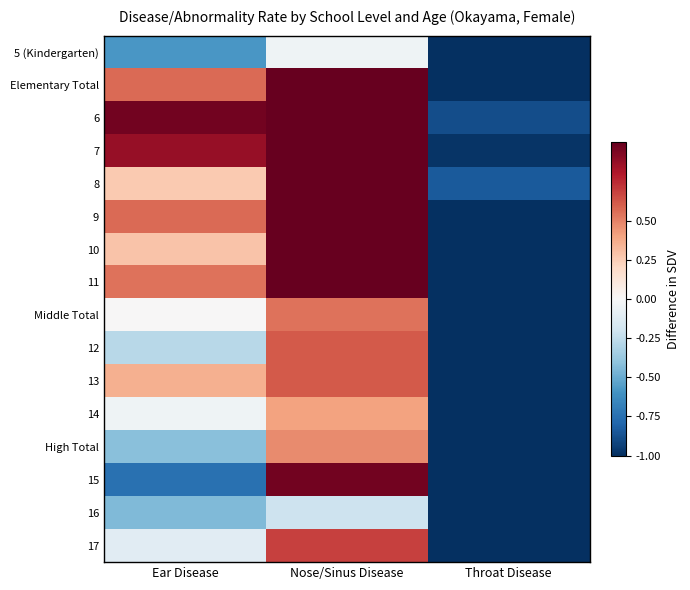

Between Ear Disease and Throat Disease, which is larger?

Ear Disease